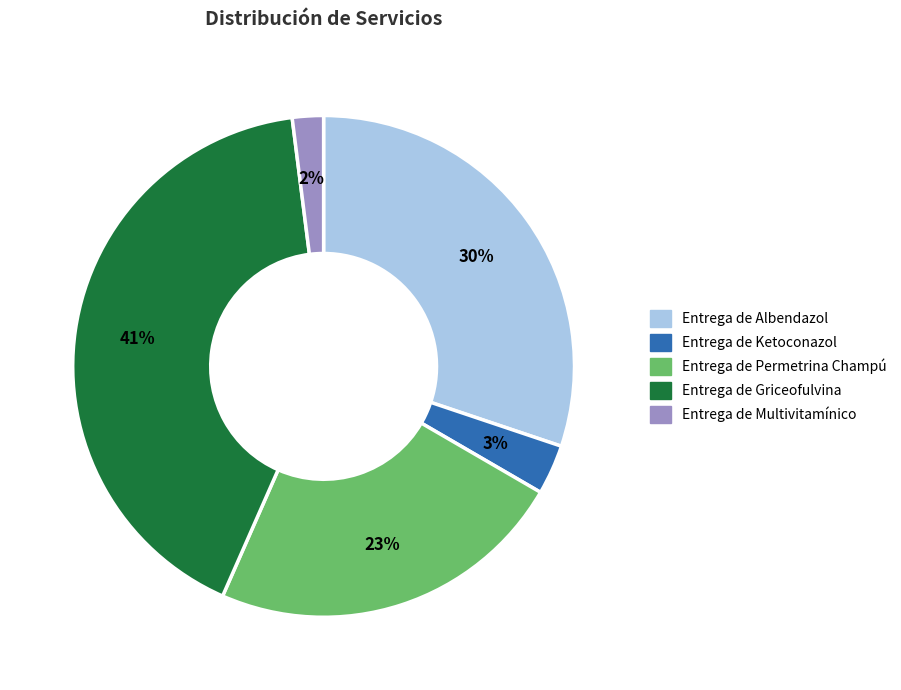

Is Entrega de Ketoconazol the majority of the pie?

No